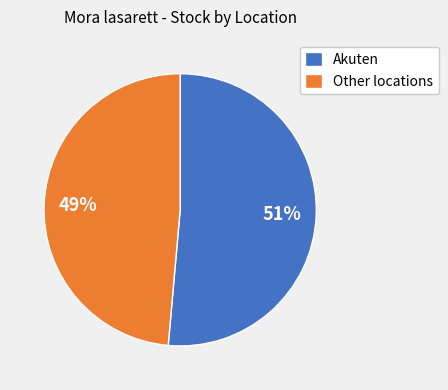

Which slice is the largest?

Akuten